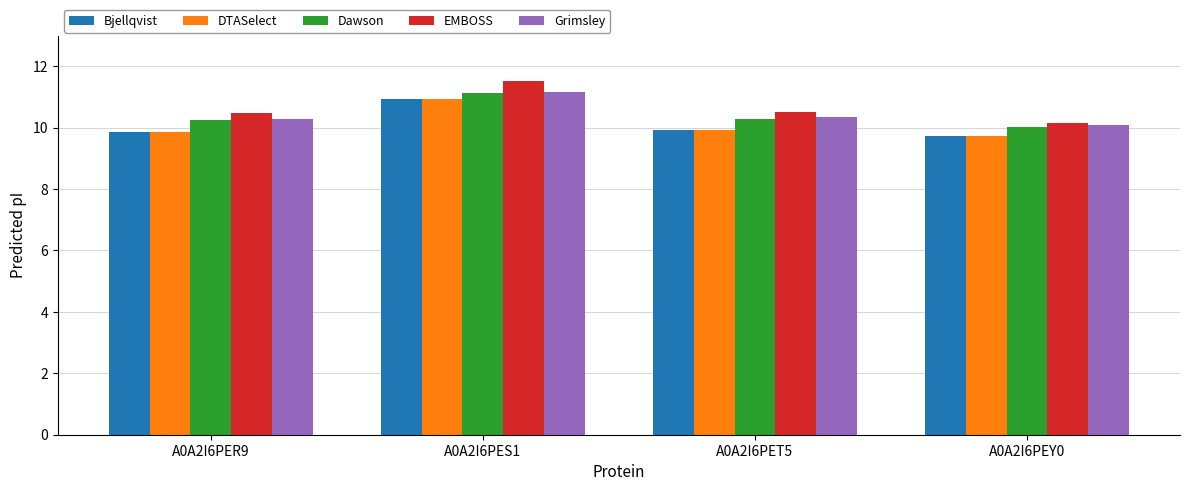

What is the maximum value shown in the chart?

11.5